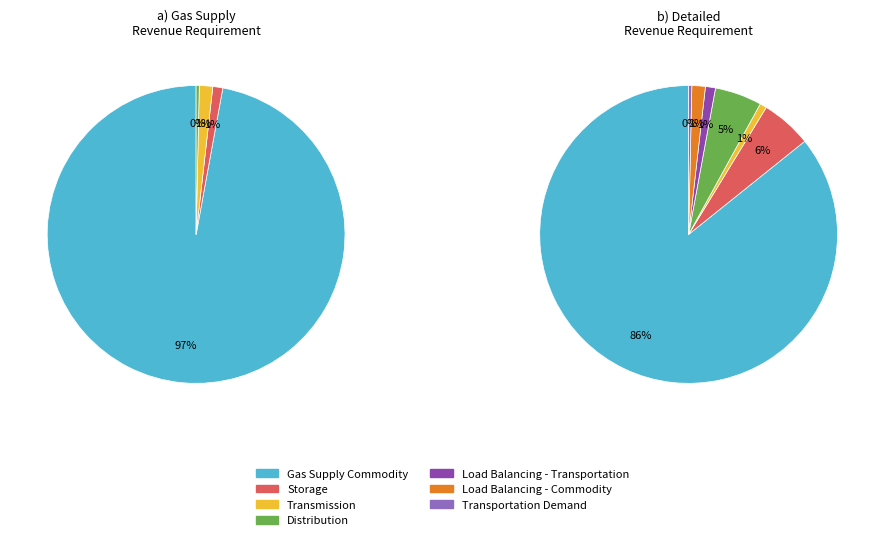

Does Storage represent more than half of the total?

No